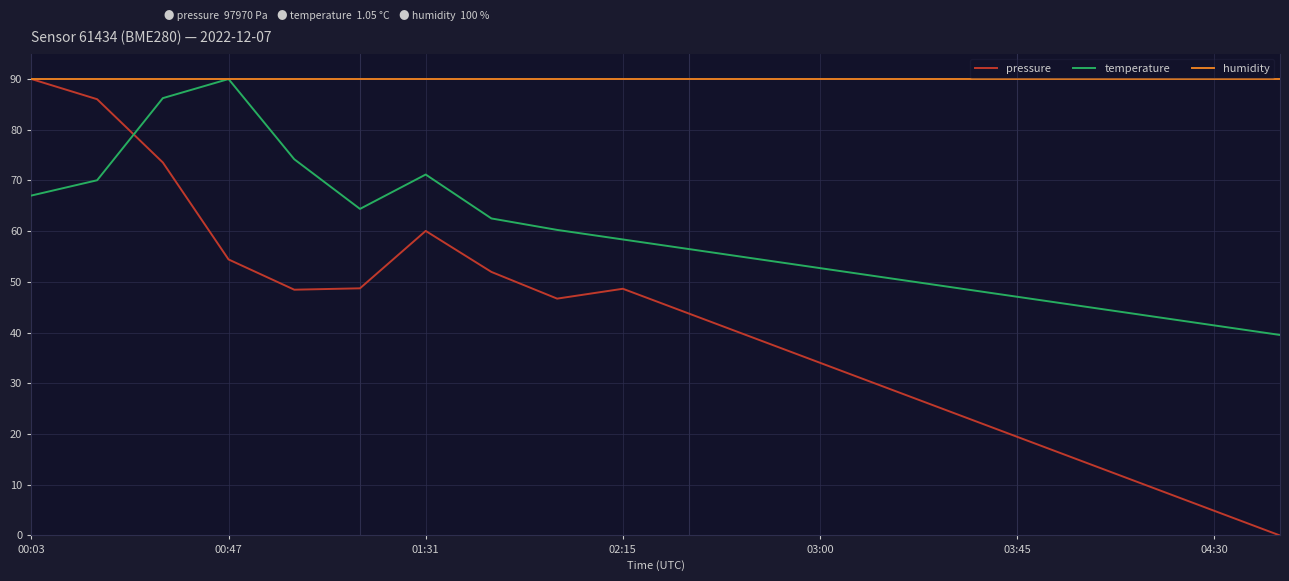

Which series has the largest total across all categories?

humidity